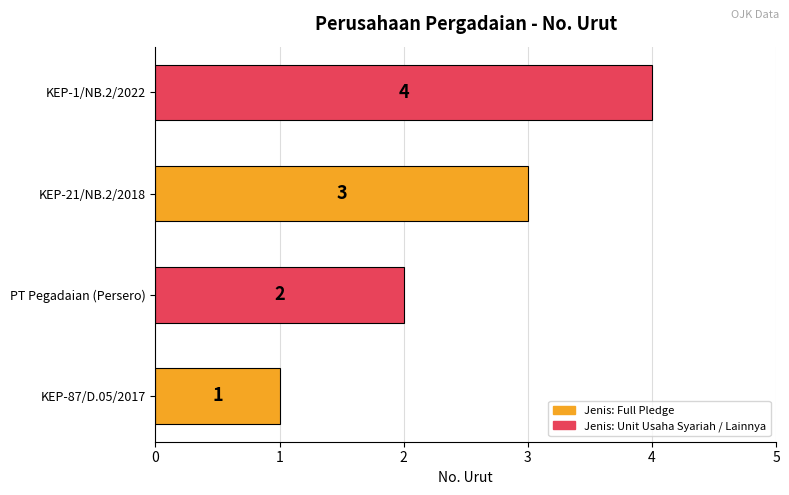

Approximately how many times larger is the value at PT Pegadaian (Persero) compared to KEP-87/D.05/2017?

2.0